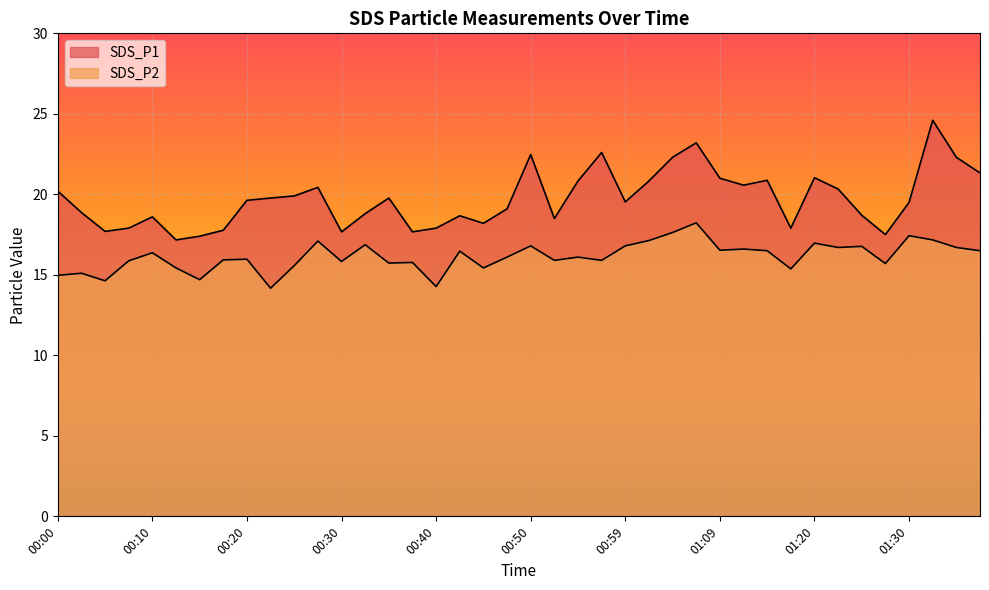

What is the value of the SDS_P1 point at the 24th from the left?

22.6